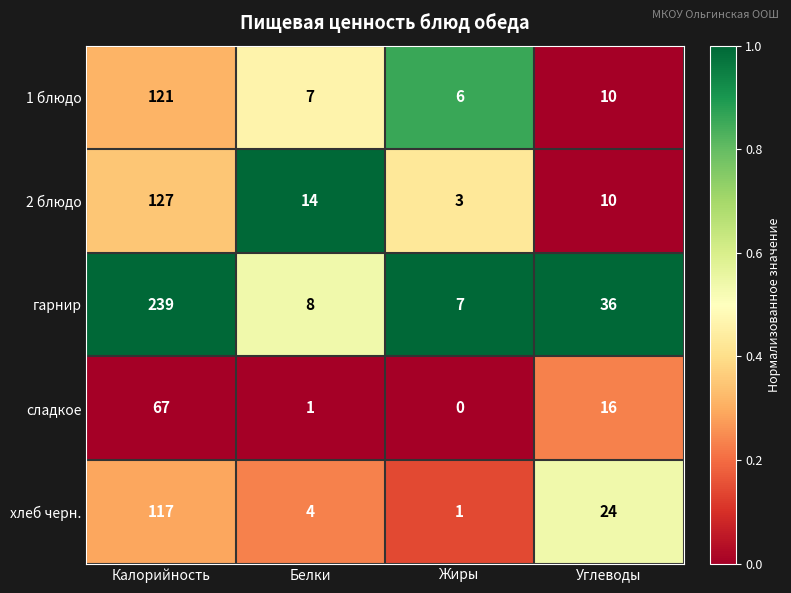

Reading left to right, extract all data points from this chart.

1 блюдо: Калорийность=121	Белки=7	Жиры=6	Углеводы=10
2 блюдо: Калорийность=127	Белки=14	Жиры=3	Углеводы=10
гарнир: Калорийность=239	Белки=8	Жиры=7	Углеводы=36
сладкое: Калорийность=67	Белки=1	Жиры=0	Углеводы=16
хлеб черн.: Калорийность=117	Белки=4	Жиры=1	Углеводы=24